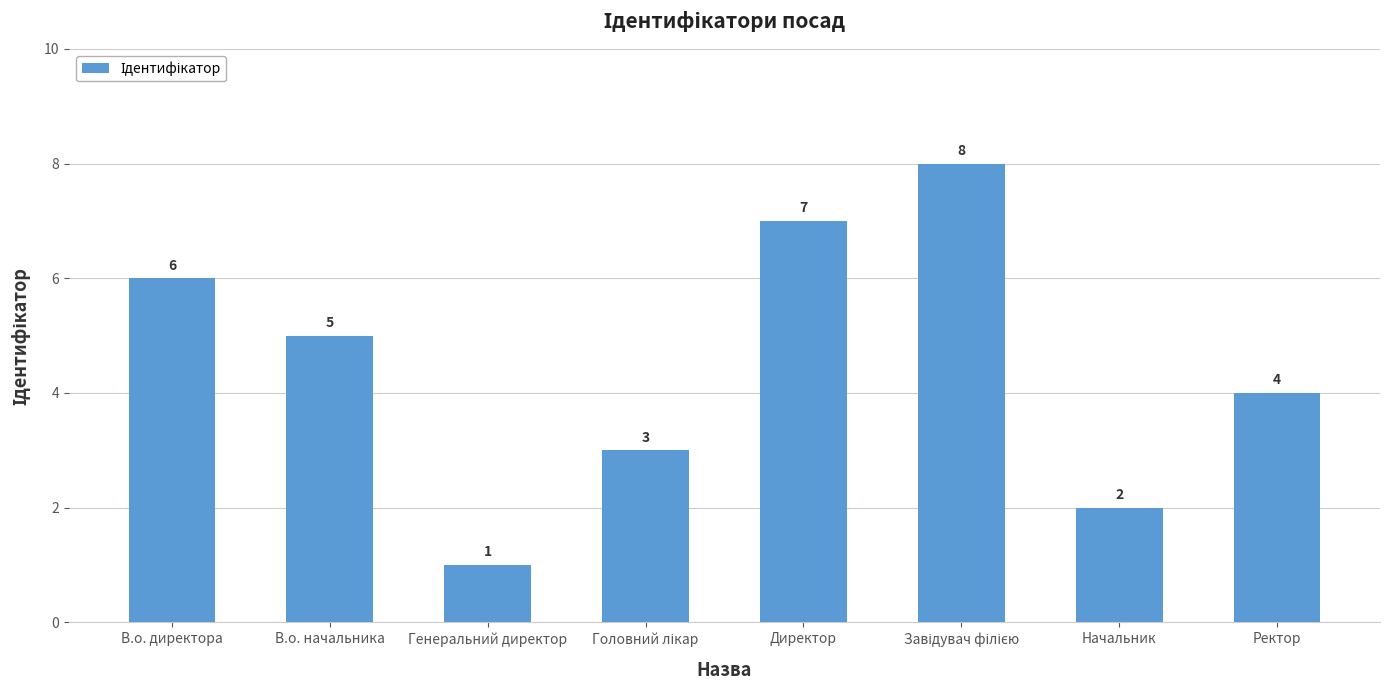

Count the values in the range 3 to 7.

5